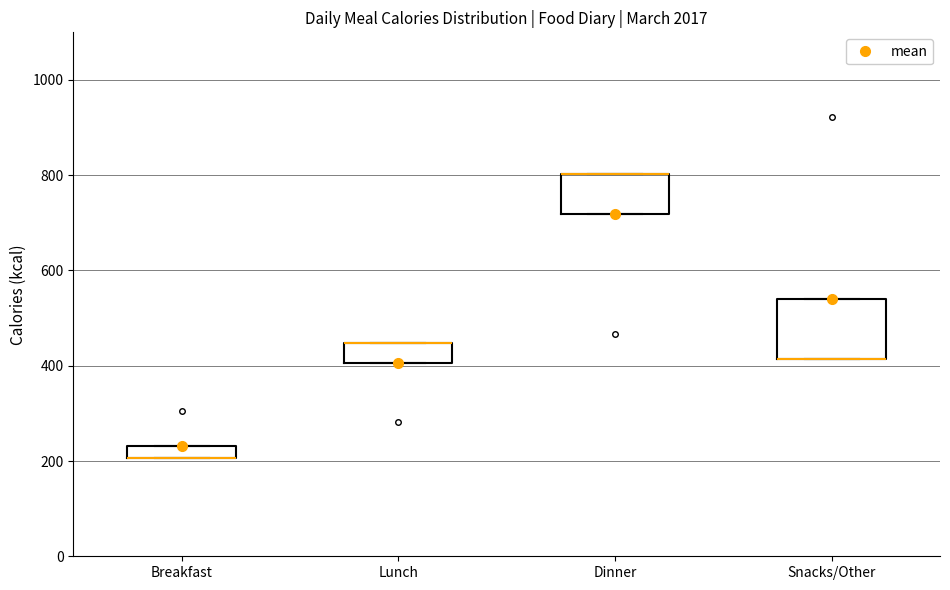

Where is the upper edge of the box for Lunch on the y-axis? The values are not printed on the chart, so give them approximately, as read against the axis.

440